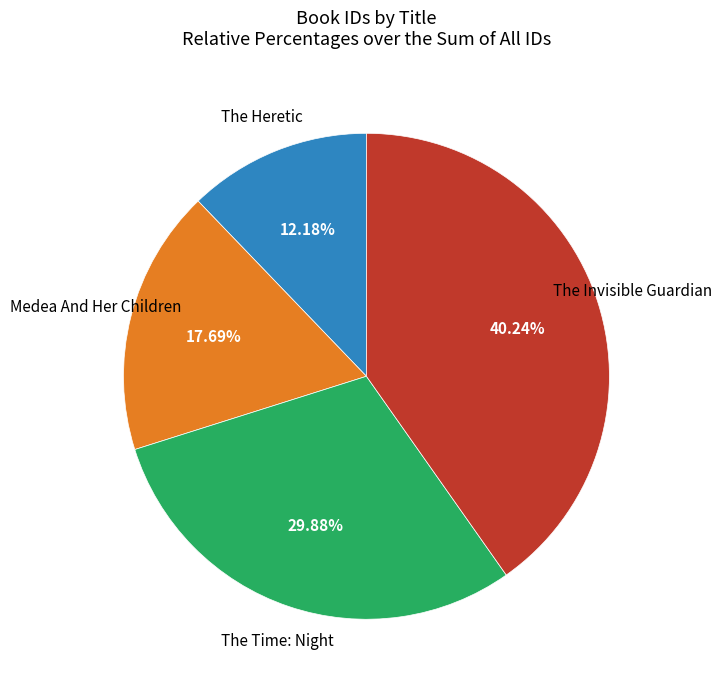

Is there a majority slice in this chart?

No